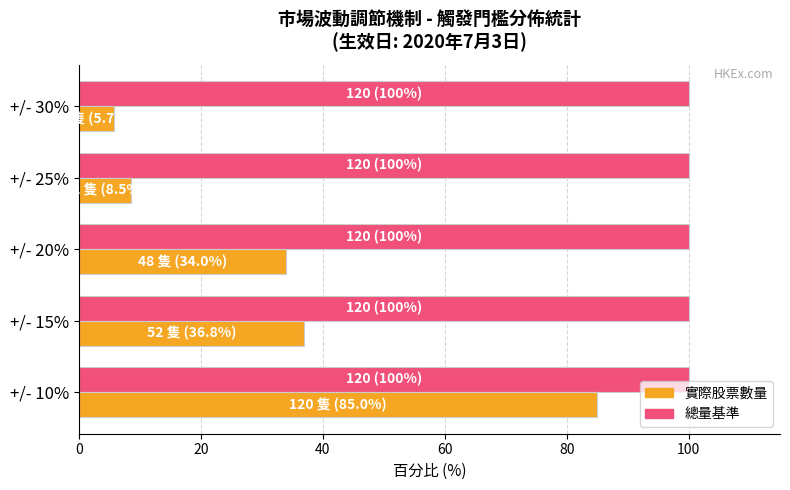

What is the spread (max minus min) of values at +/- 30%?

94.3